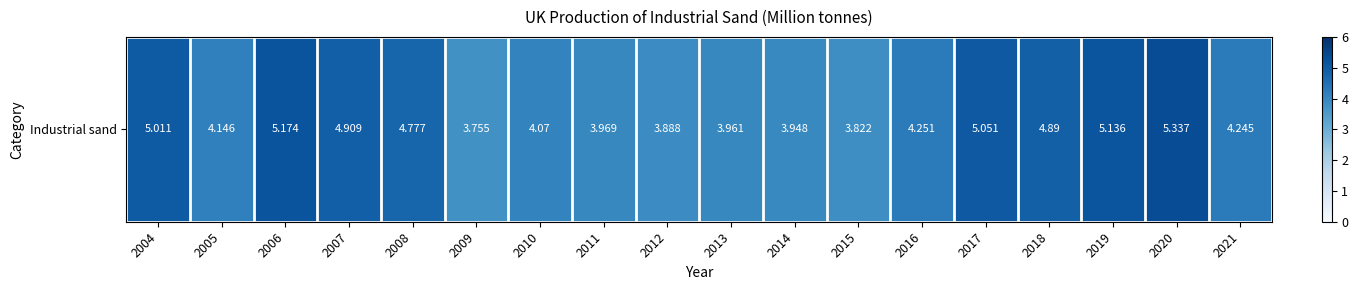

Reading left to right, list all the values displayed in this chart.

5.0	4.1	5.2	4.9	4.8	3.8	4.1	4.0	3.9	4.0	3.9	3.8	4.3	5.1	4.9	5.1	5.3	4.2